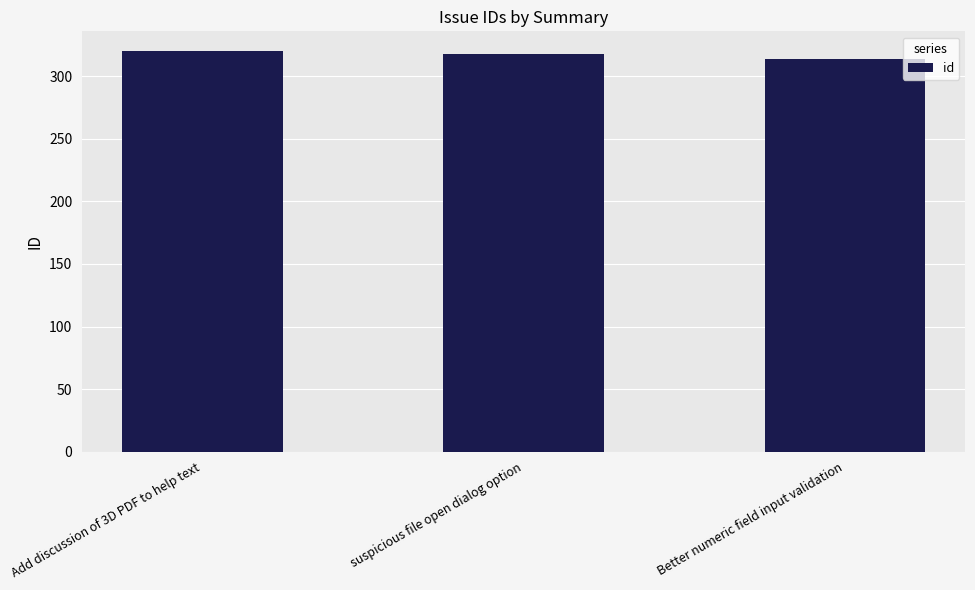

What is the change in value from suspicious file open dialog option to Better numeric field input validation?

-4